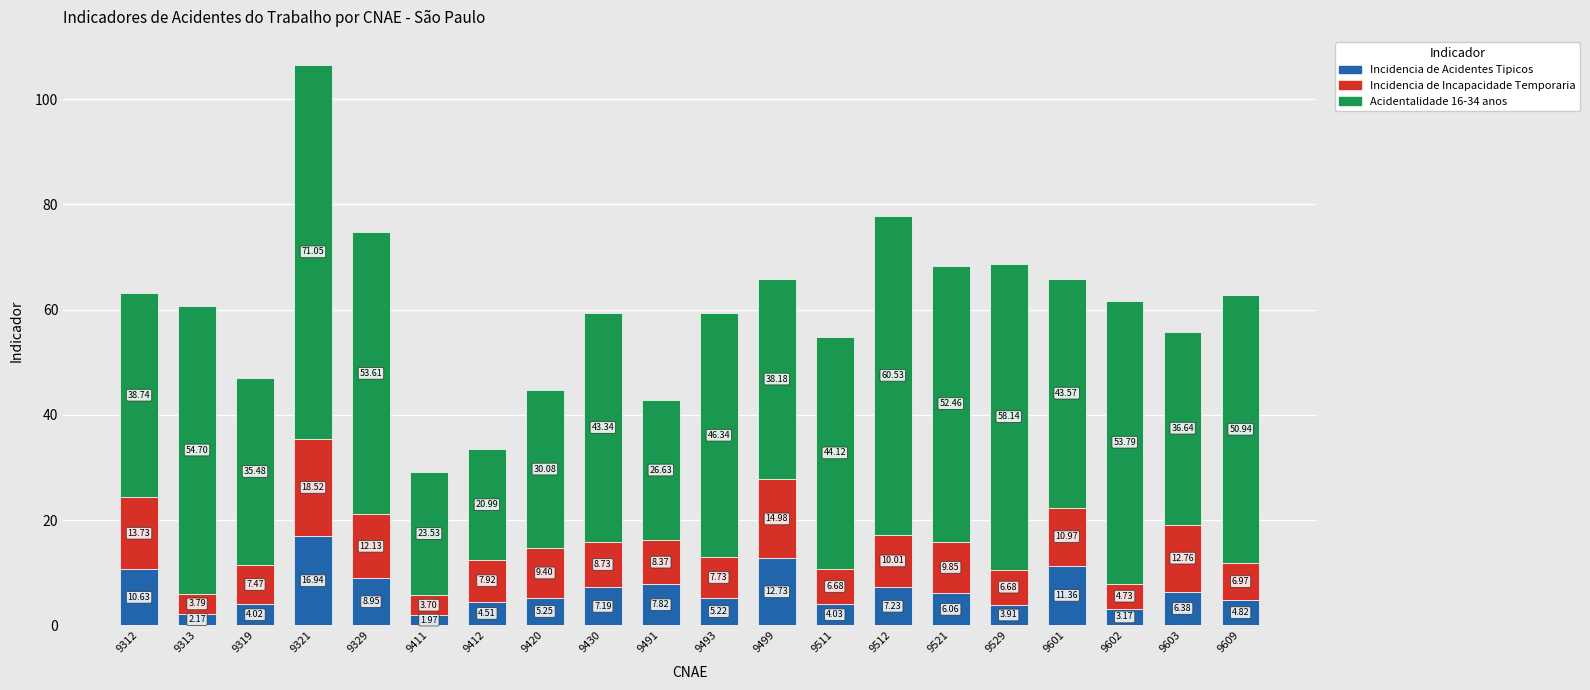

What is the average value of the Incidencia de Acidentes Tipicos series?

6.7